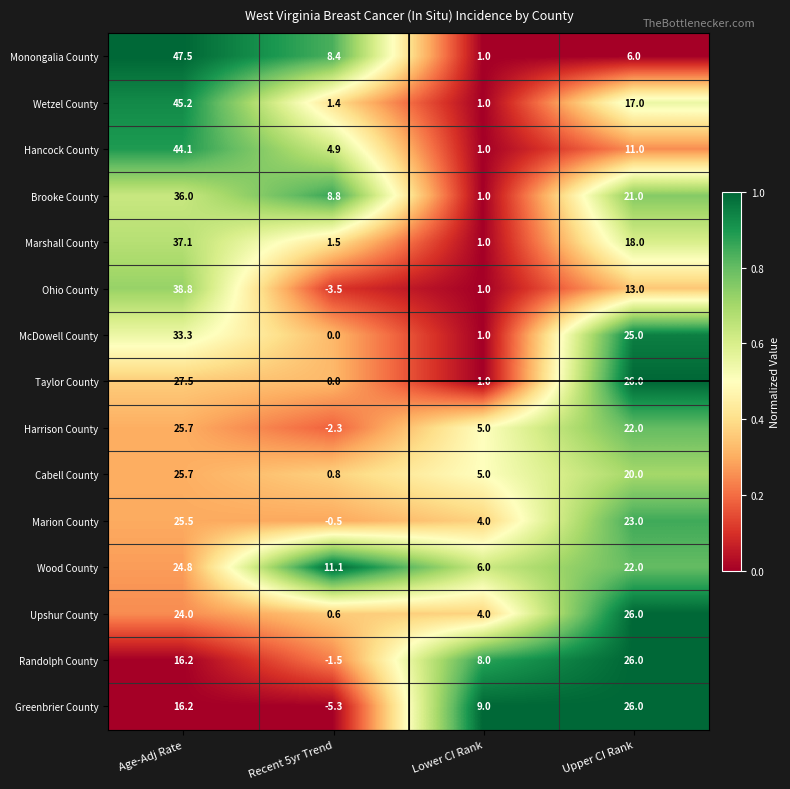

What is the spread (max minus min) of values at Age-Adj Rate?

31.3